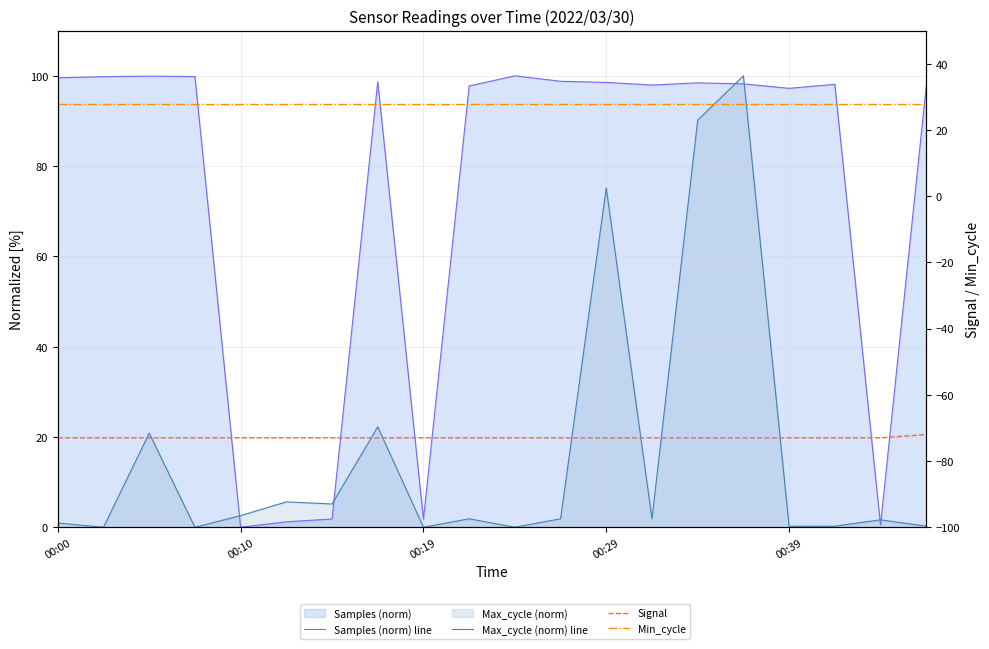

Reading left to right, transcribe all the data shown in this chart.

Samples (norm) line: 99.6	99.8	99.9	99.8	0.0	1.2	1.8	98.7	1.8	97.8	100.0	98.8	98.5	98.0	98.4	98.2	97.2	98.1	0.5	97.6
Max_cycle (norm) line: 0.9	0.0	20.8	0.0	2.6	5.6	5.2	22.2	0.0	1.9	0.0	1.9	75.2	1.9	90.2	100.0	0.2	0.2	1.6	0.2
Signal: -73.0	-73.0	-73.0	-73.0	-73.0	-73.0	-73.0	-73.0	-73.0	-73.0	-73.0	-73.0	-73.0	-73.0	-73.0	-73.0	-73.0	-73.0	-73.0	-72.0
Min_cycle: 28.0	28.0	28.0	28.0	28.0	28.0	28.0	28.0	28.0	28.0	28.0	28.0	28.0	28.0	28.0	28.0	28.0	28.0	28.0	28.0